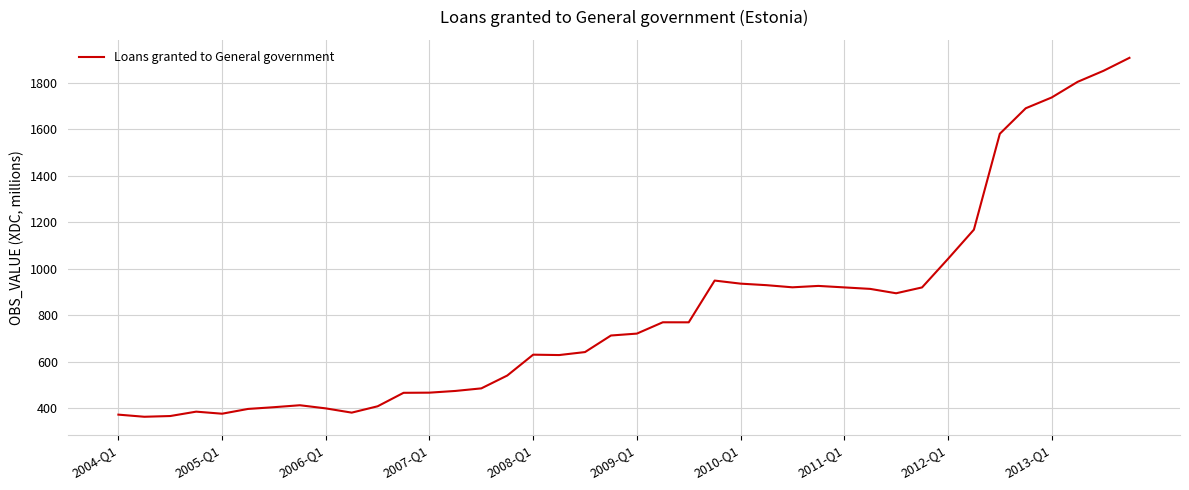

How many lines are shown in the chart?

1